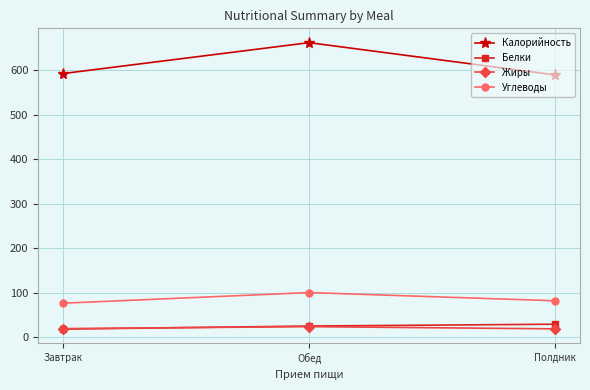

Read the Калорийность value at Завтрак.

592.7